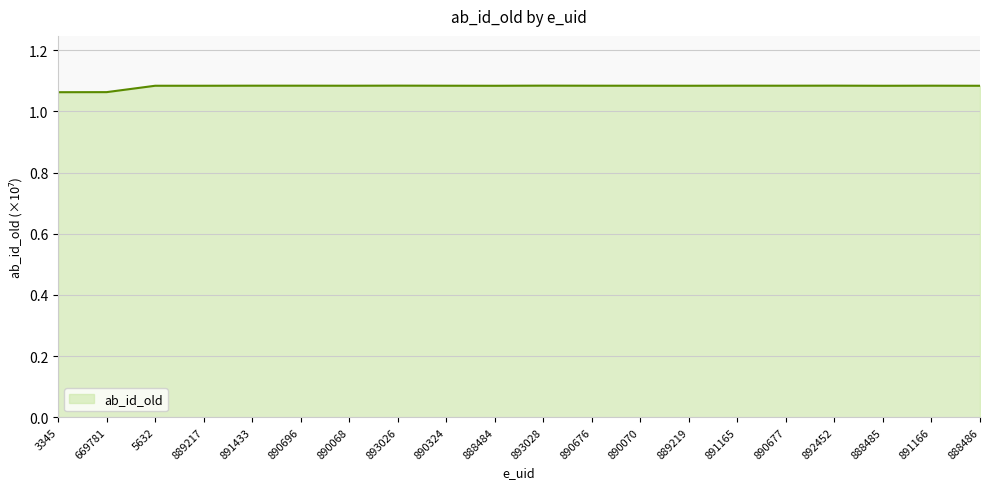

Rank the categories by value from lowest to highest.

3345, 669781, 888484, 888485, 888486, 5632, 889217, 889219, 890068, 890070, 890324, 890676, 890677, 891165, 891166, 891433, 890696, 892452, 893026, 893028